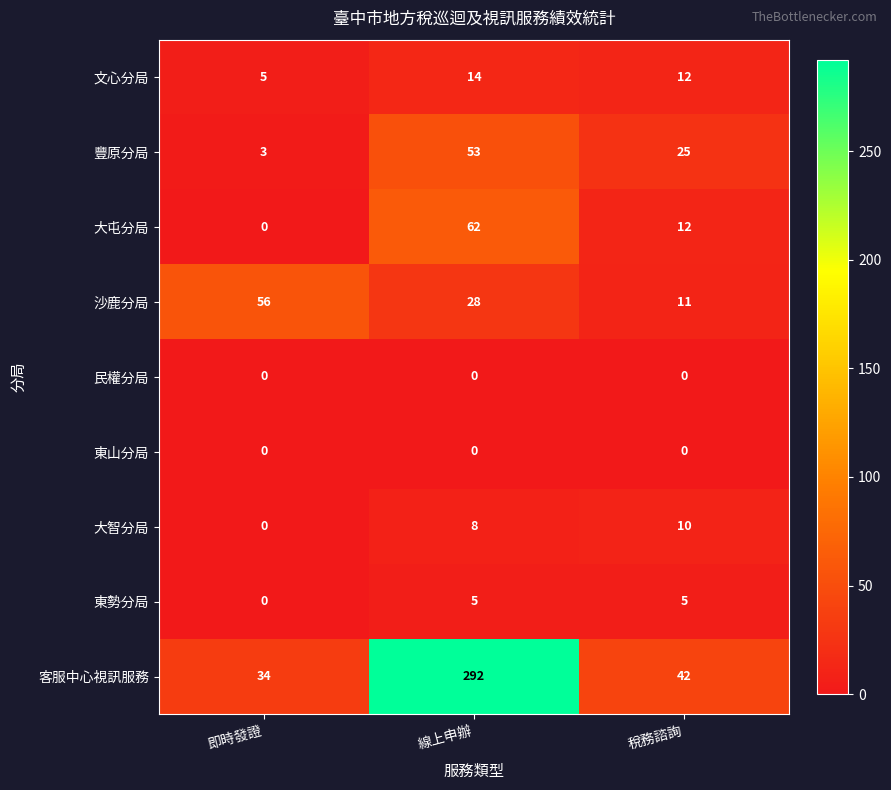

What is the difference between the highest and lowest values at 稅務諮詢?

42